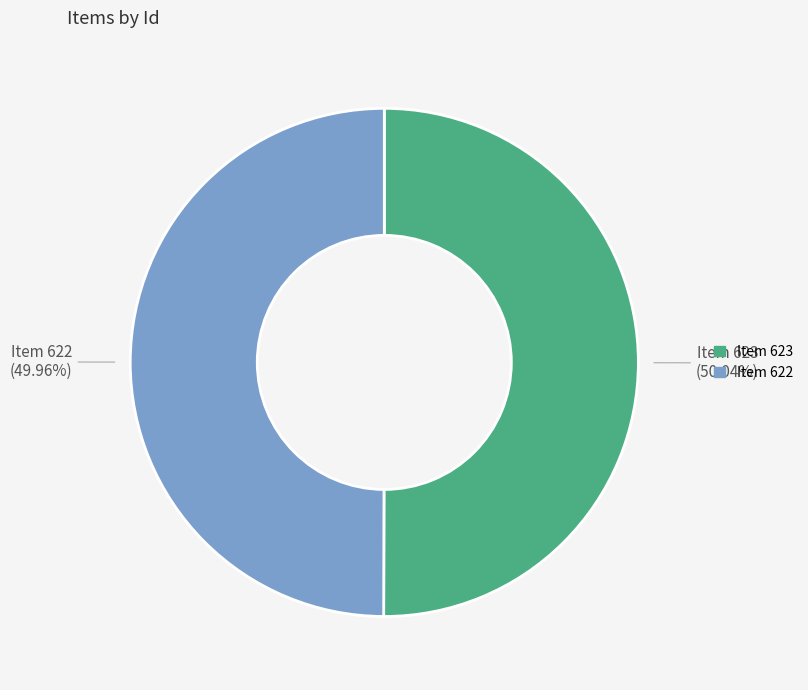

True or false: Item 622 accounts for 64% of the total.

False